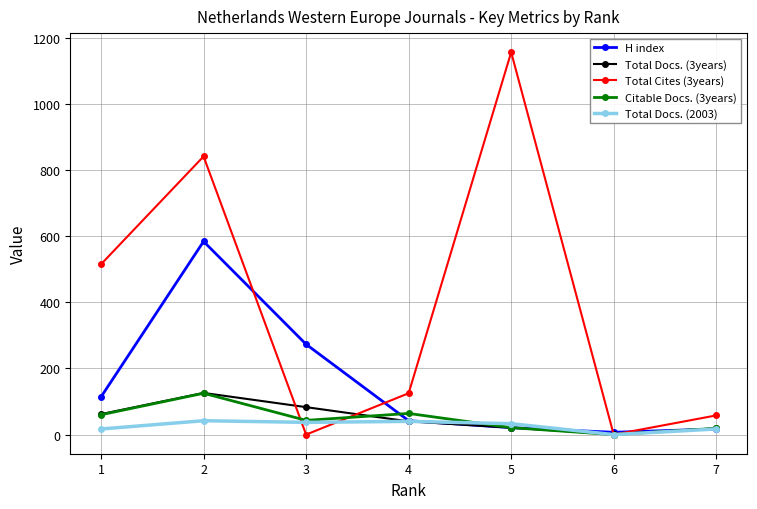

What is the sum of all Total Docs. (3years) values?

352